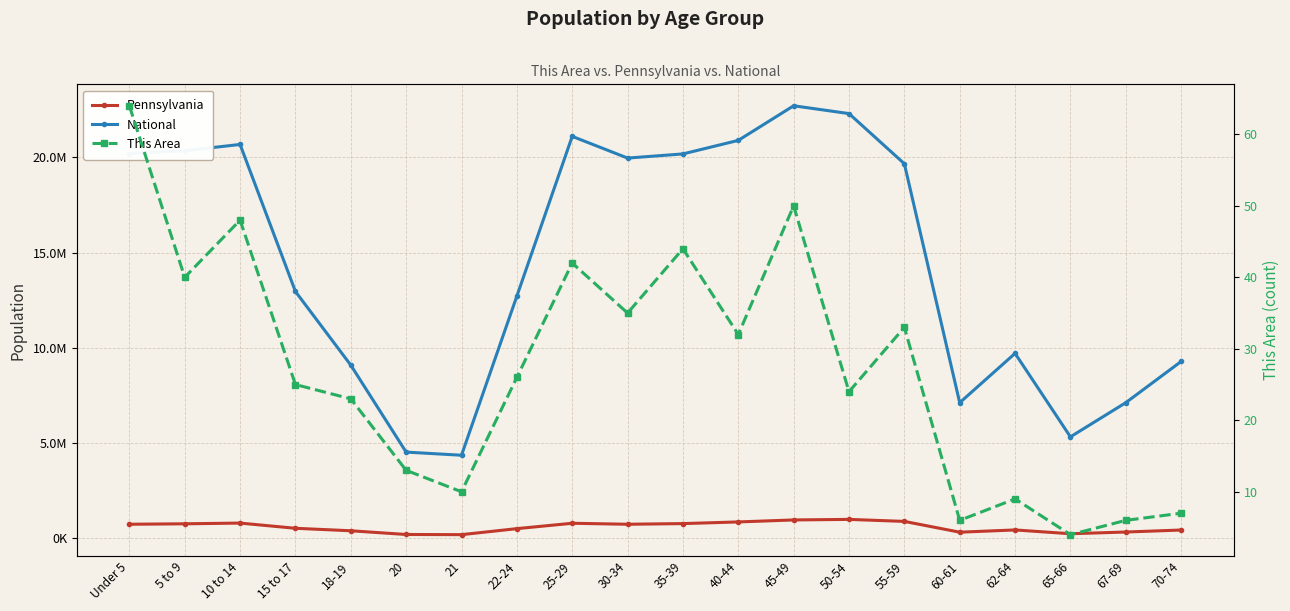

How many values in the This Area series exceed 26?

9